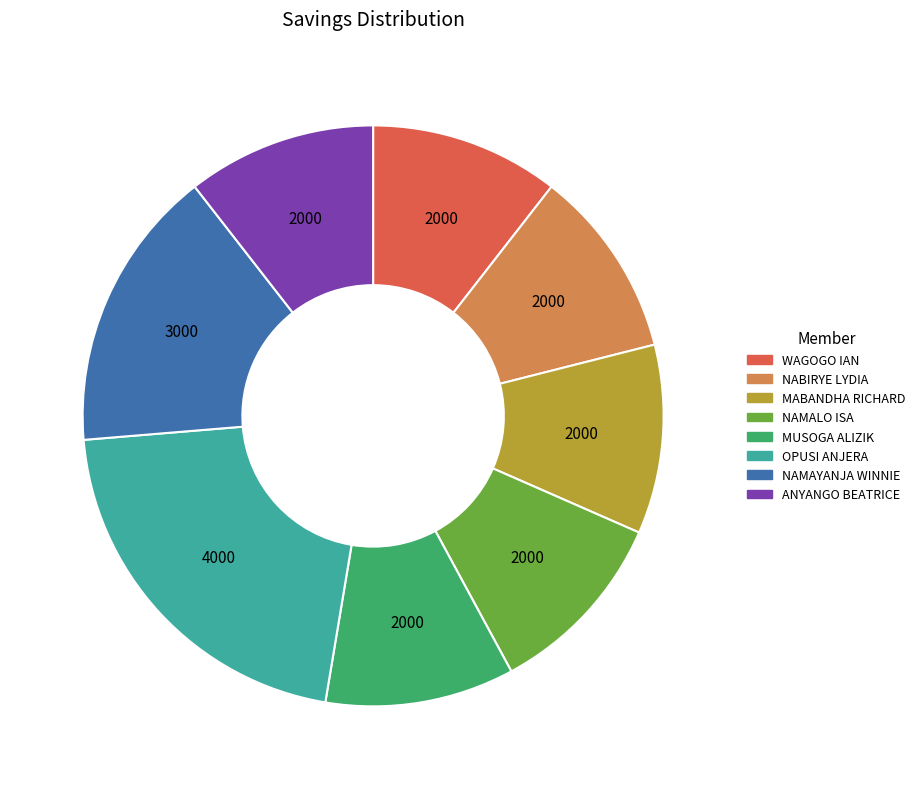

Does MABANDHA RICHARD represent more than half of the total?

No